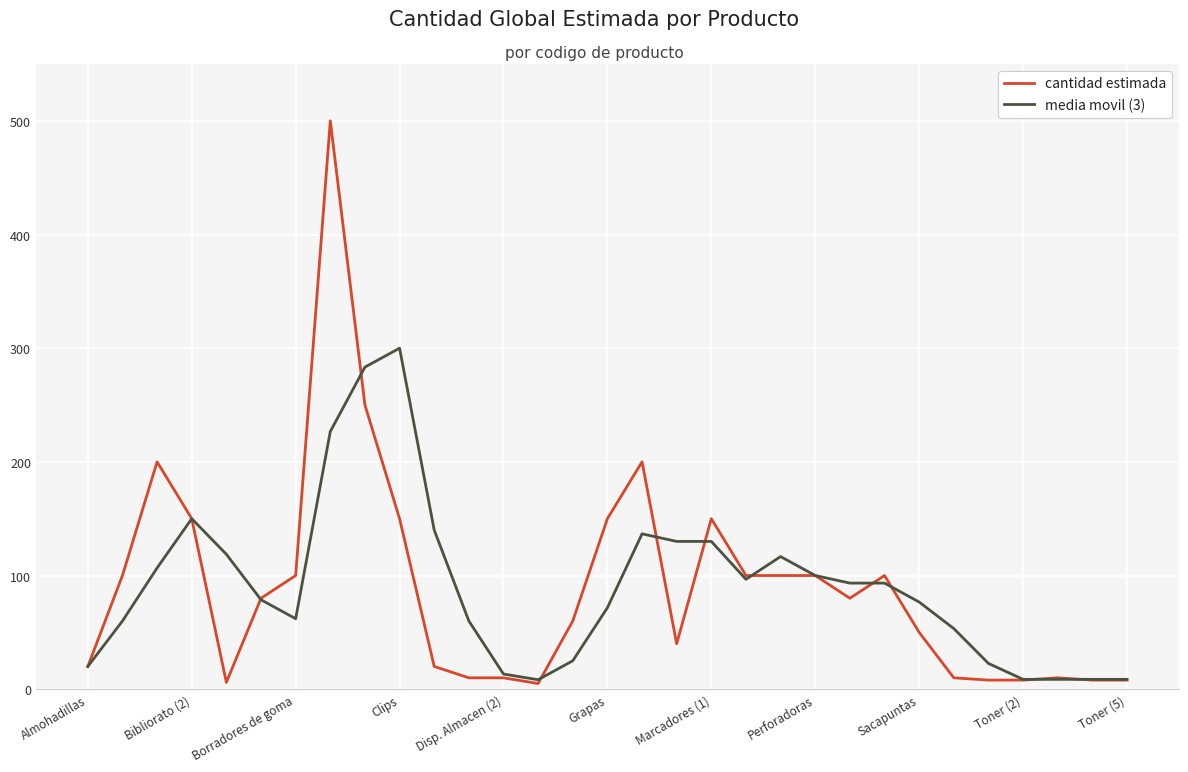

Which series has the largest range (max minus min)?

cantidad estimada